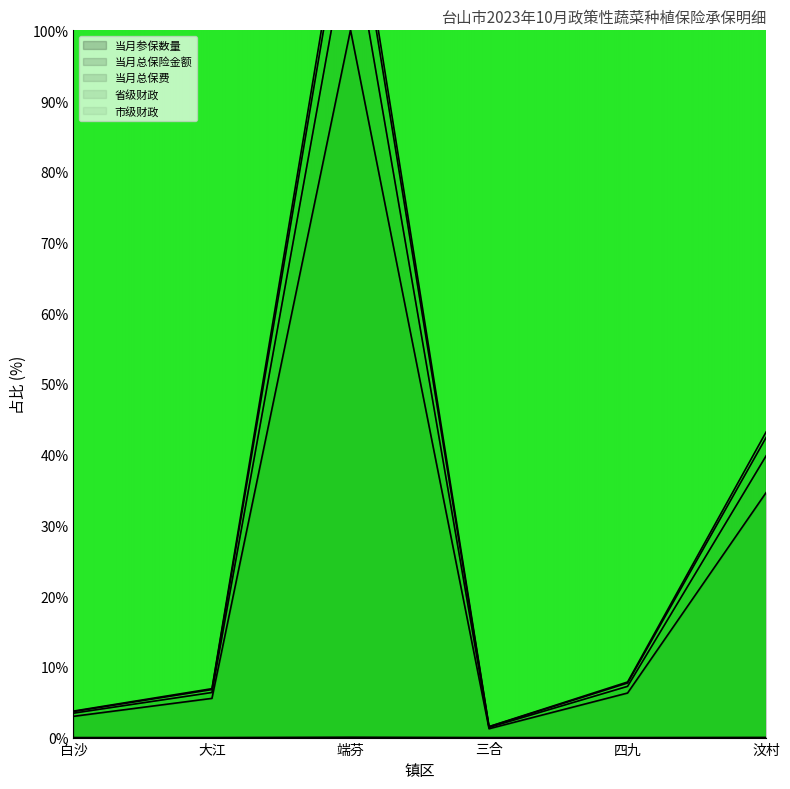

What is the total value across all series at 汶村?

160.2